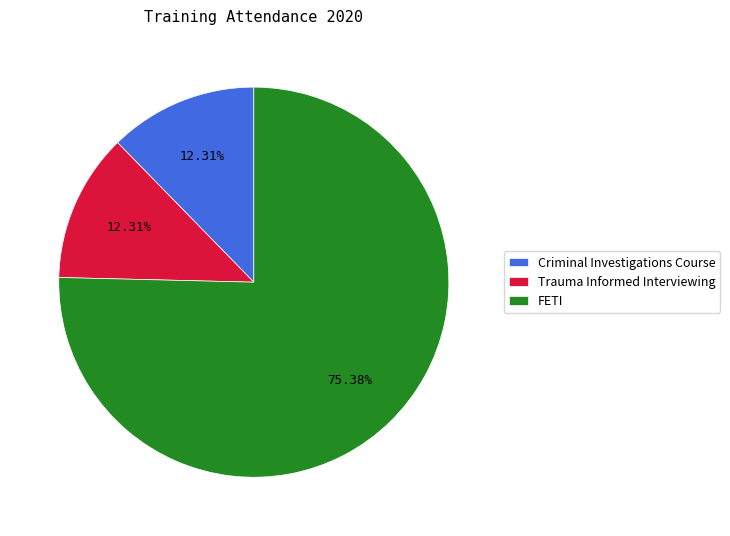

How much of the chart is everything except FETI?

24.6%